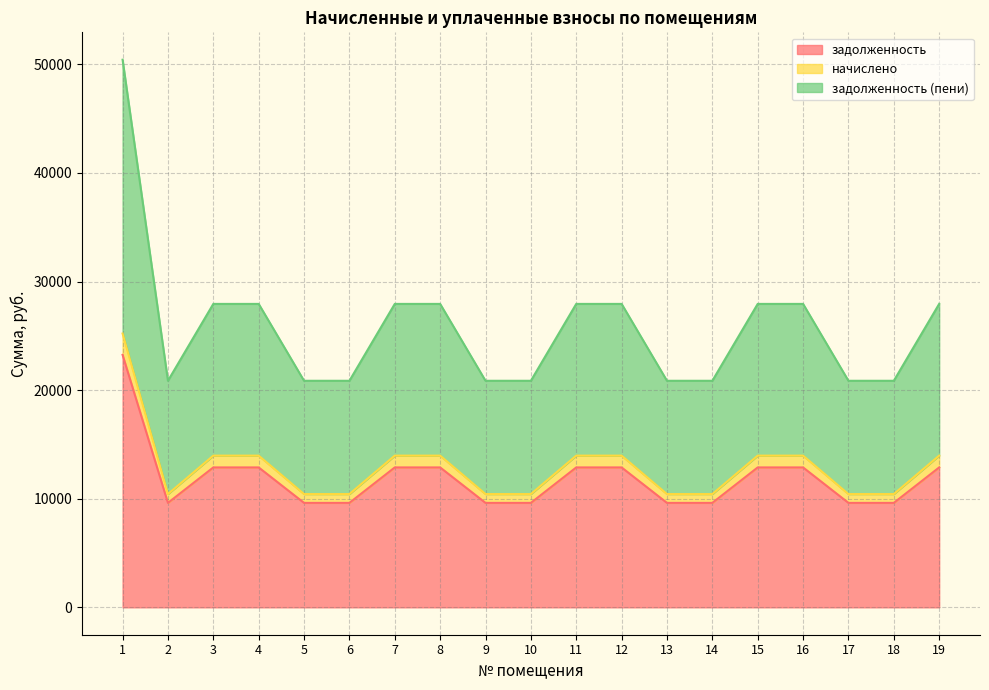

True or false: начислено and задолженность cross at least once.

False